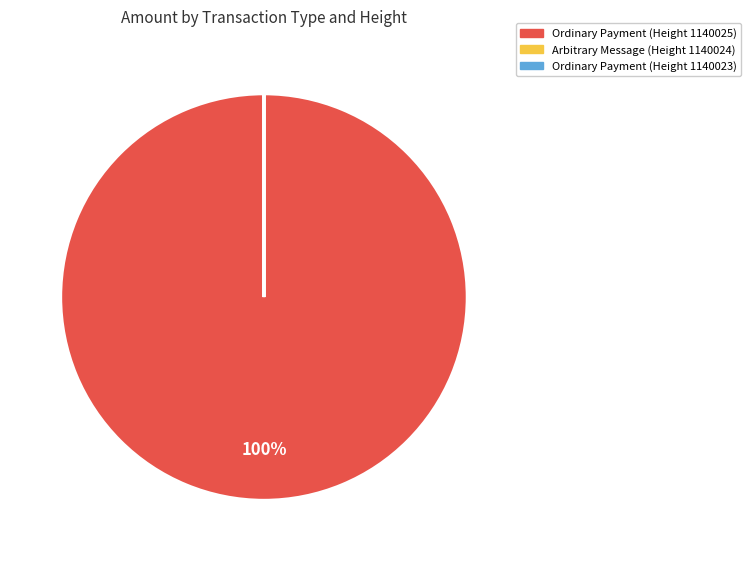

Is there a majority slice in this chart?

Yes